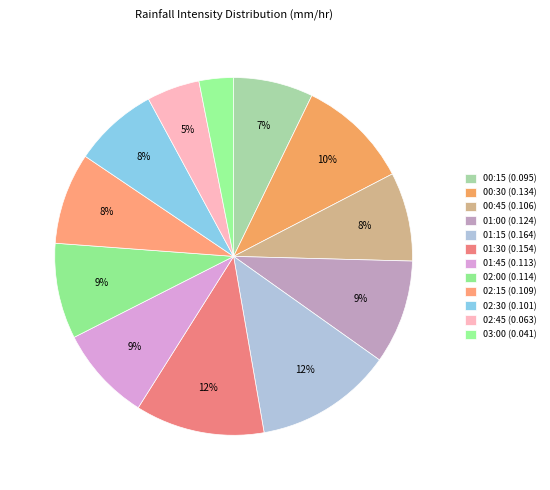

Count the number of slices in the pie.

12